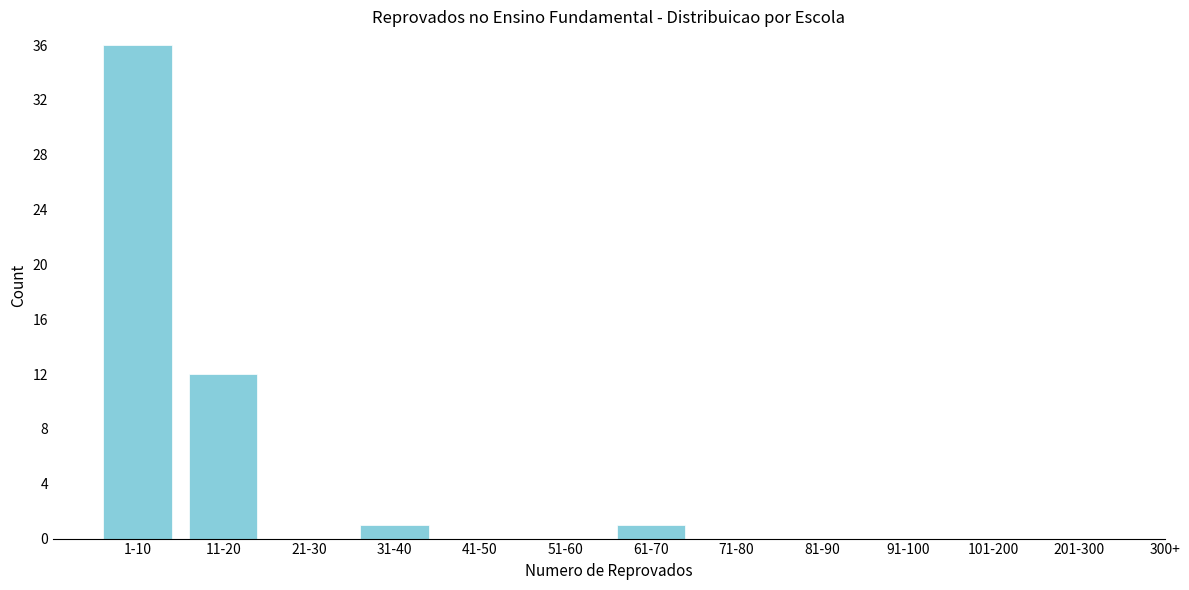

Reading right to left, extract all data points from this chart.

201-300=0	101-200=0	91-100=0	81-90=0	71-80=0	61-70=1	51-60=0	41-50=0	31-40=1	21-30=0	11-20=12	1-10=36